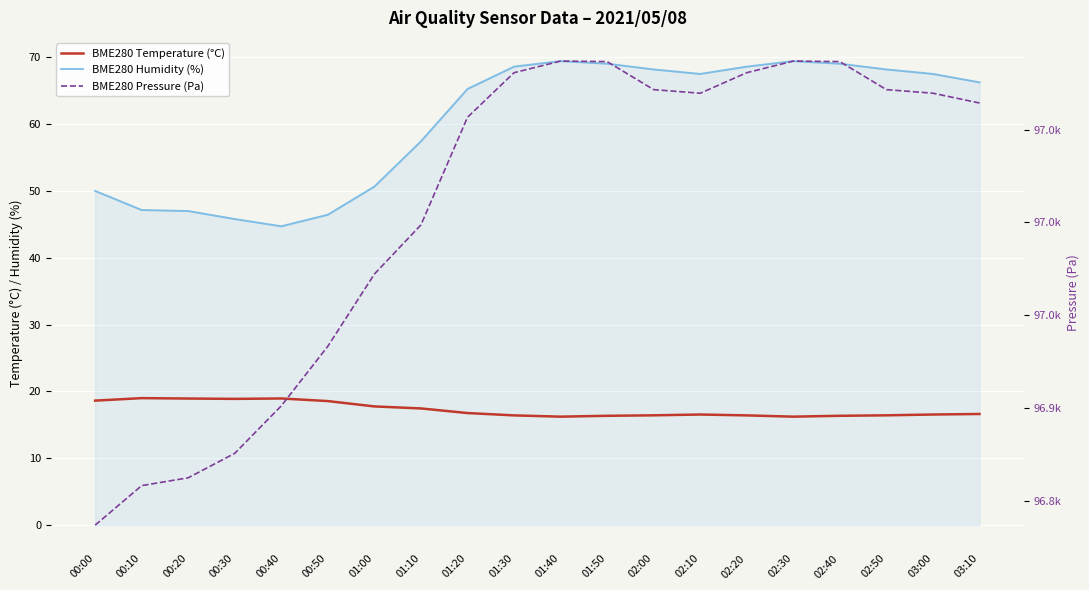

What is the maximum value shown in the chart?

97086.9